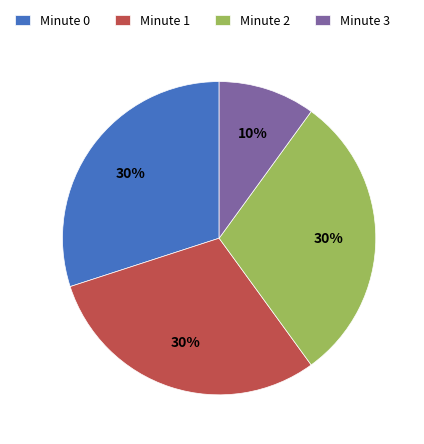

Is there a majority slice in this chart?

No